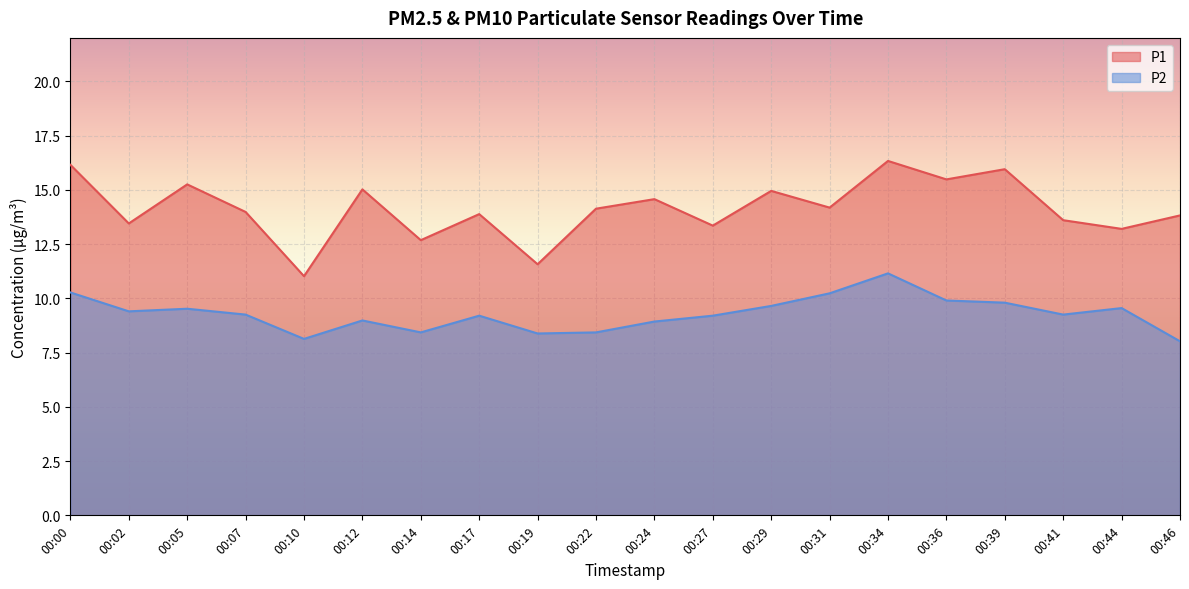

True or false: P1 has more than 2 interior local peaks.

True